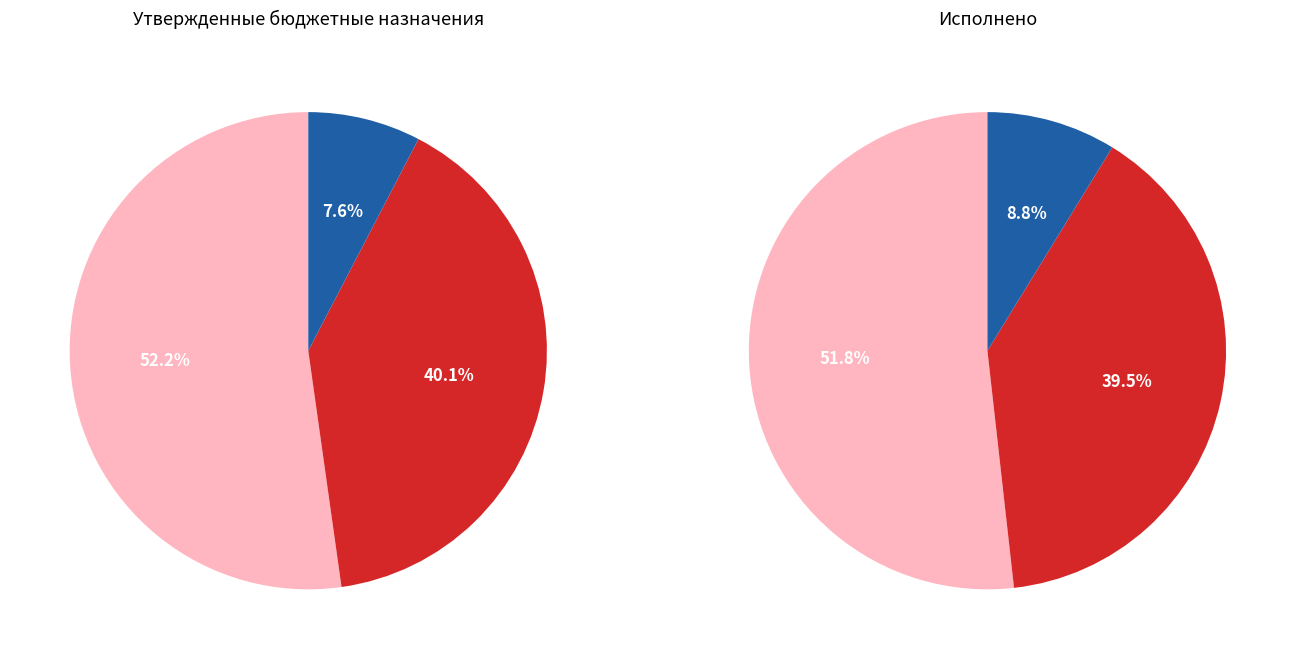

What is the largest slice in the pie chart?

ОБЩЕГОСУДАРСТВЕННЫЕ ВОПРОСЫ